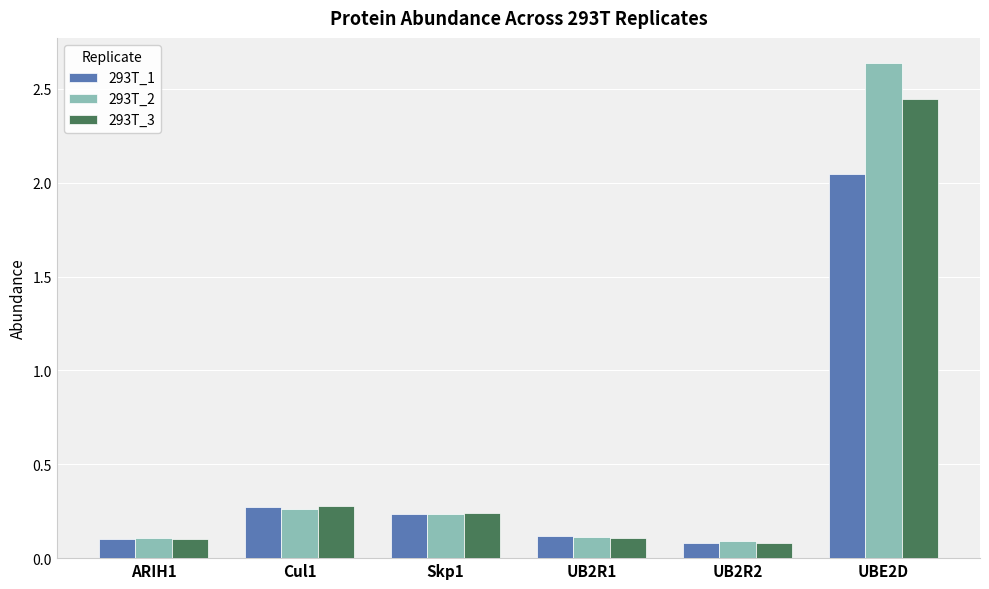

True or false: 293T_3 has a value of 0.1 at UB2R2.

True